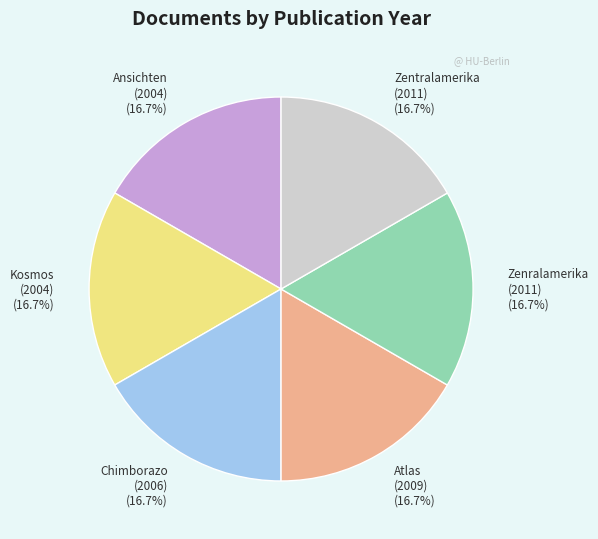

Count the number of slices in the pie.

6